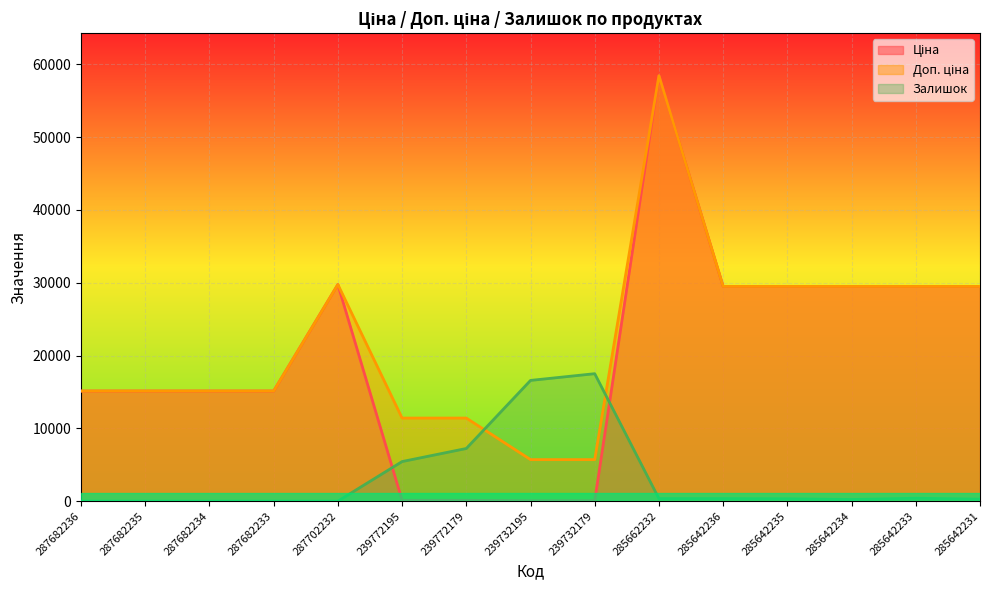

List the labels in order of Доп. ціна value, largest first.

285662232, 287702232, 285642236, 285642235, 285642234, 285642233, 285642231, 287682236, 287682235, 287682234, 287682233, 239772195, 239772179, 239732195, 239732179